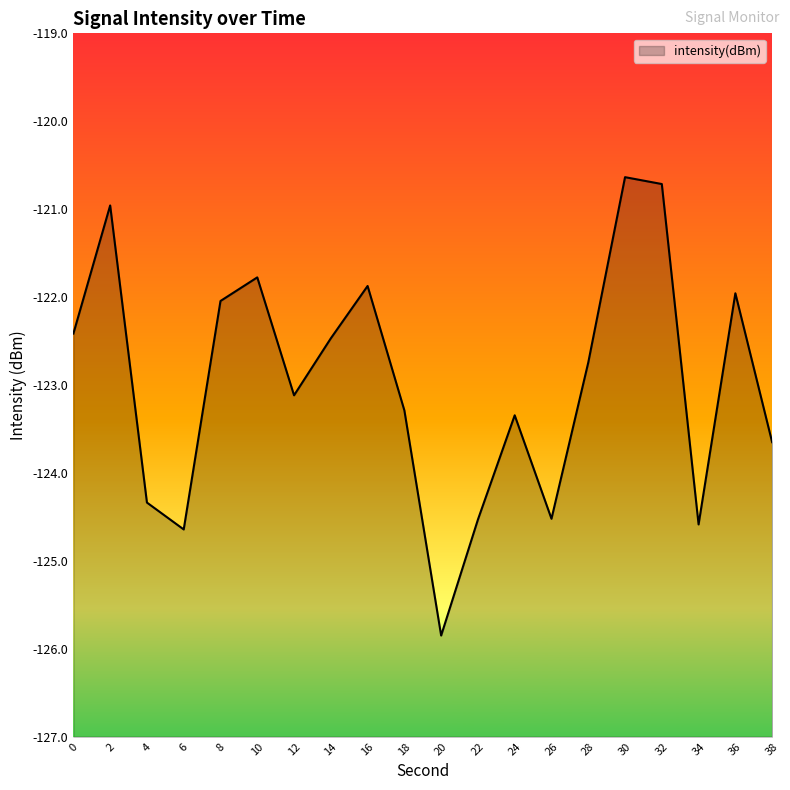

Rank the categories by value from highest to lowest.

30, 32, 2, 10, 16, 36, 8, 0, 14, 28, 12, 18, 24, 38, 4, 26, 22, 34, 6, 20